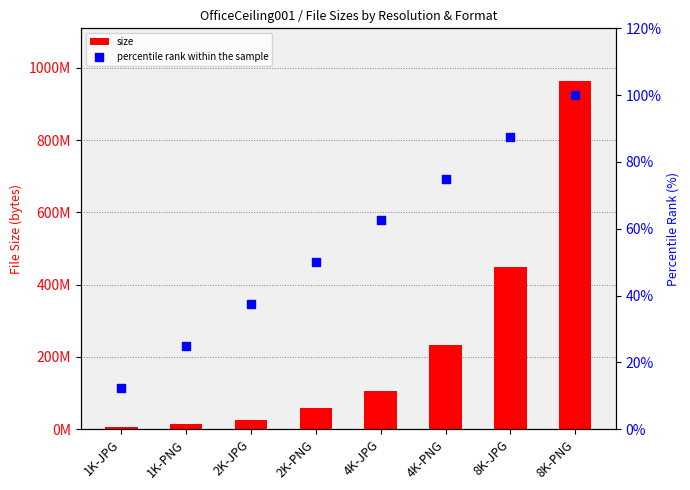

Is the value of percentile rank within the sample at 2K-JPG greater than the value of size at 8K-PNG?

No